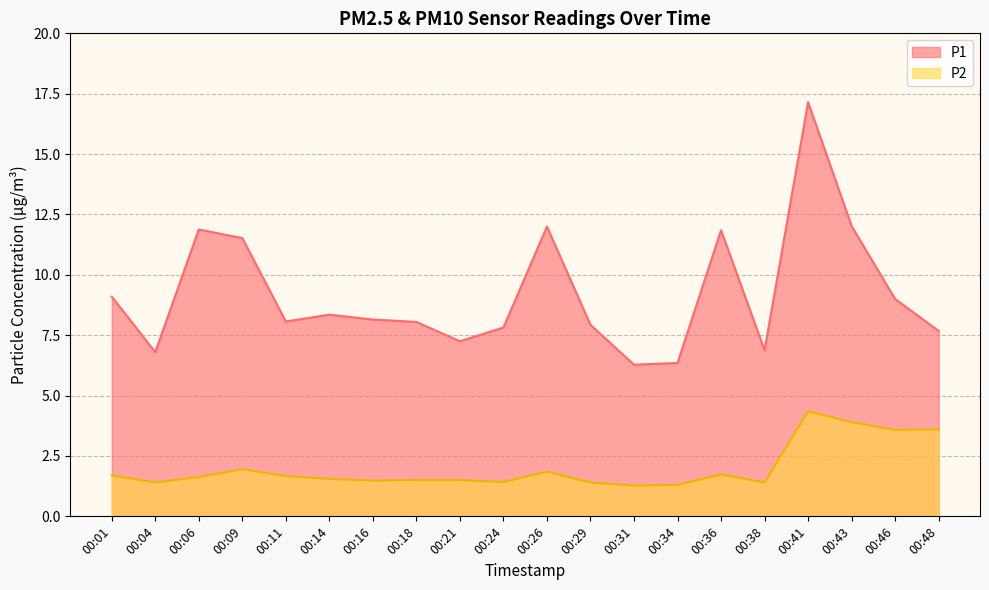

True or false: P1 and P2 intersect in this chart.

False